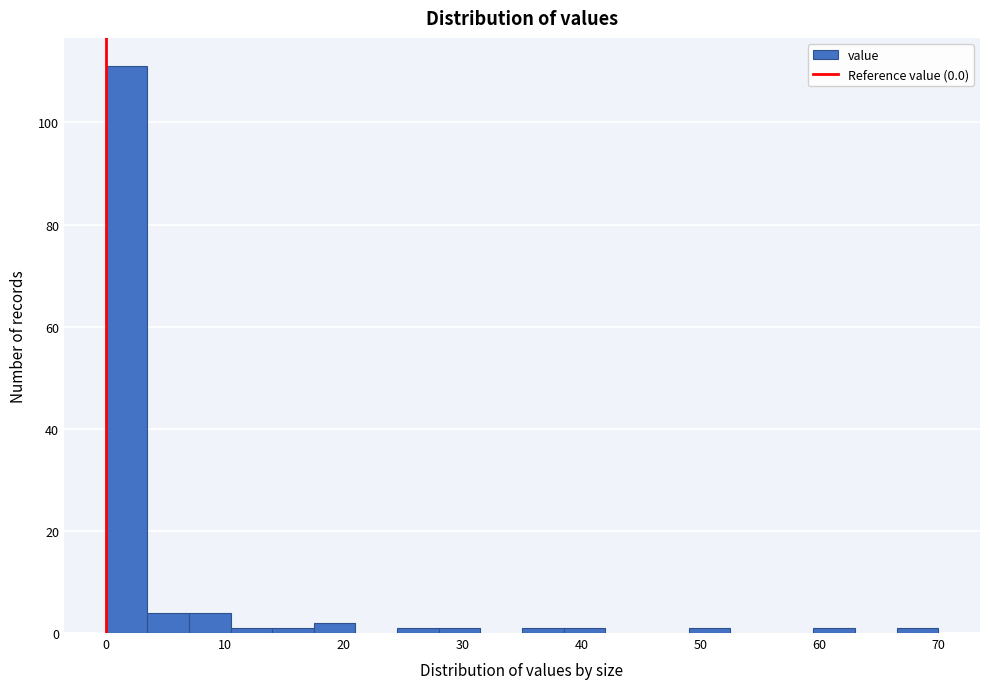

Around what value on the x-axis is the tallest bar? Give the approximate position of its centre, as read against the axis.

2